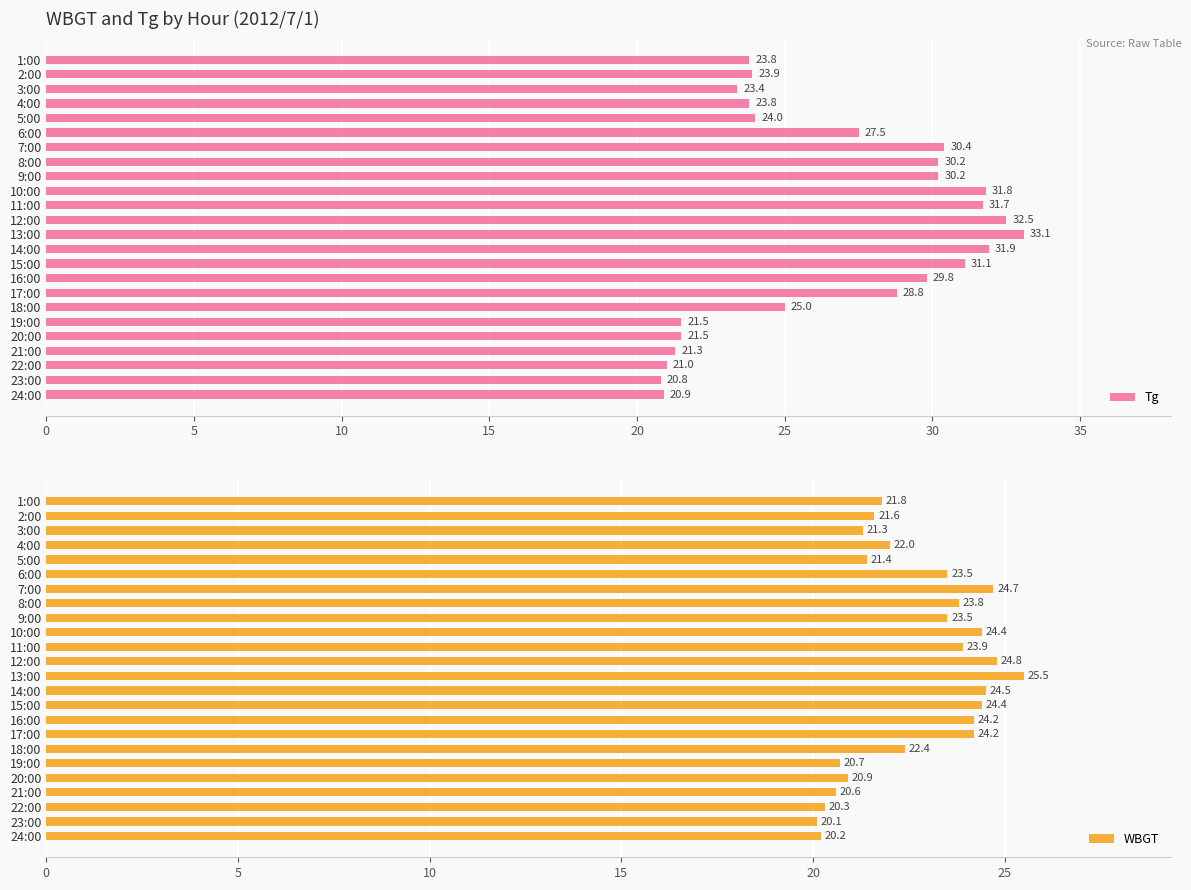

What is the lowest value of the Tg series?

20.8